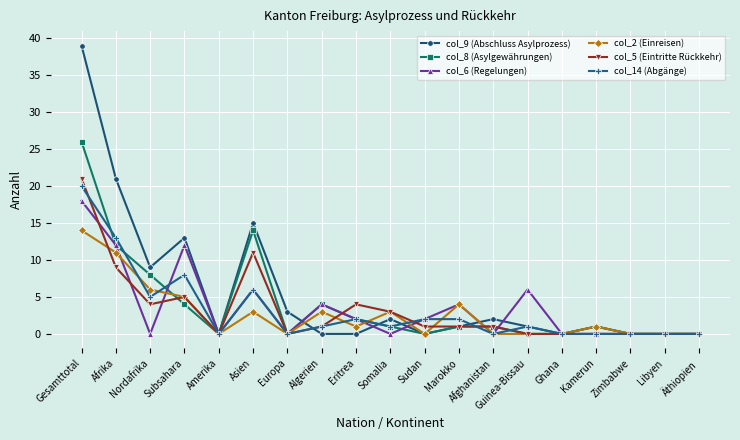

The col_2 (Einreisen) series shows 0 at Äthiopien. True or false?

True